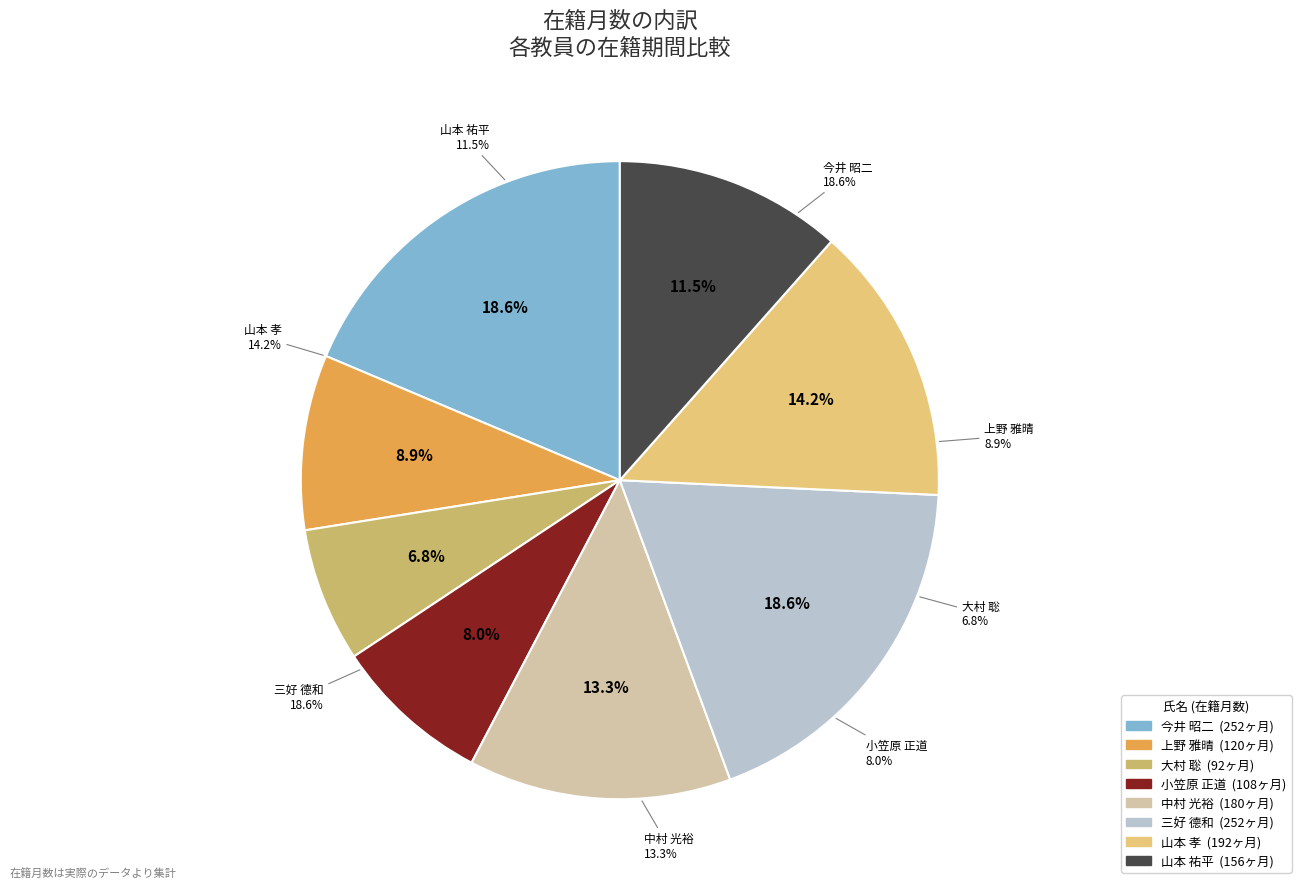

To the nearest percent, what is the combined percentage of 小笠原 正道 and 上野 雅晴?

17%